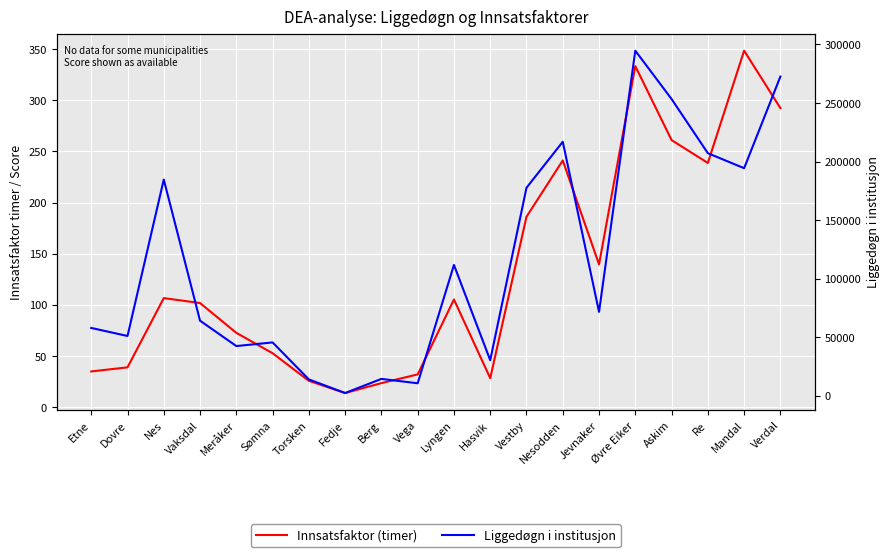

What is the sum of the Innsatsfaktor (timer) values at Øvre Eiker and Vestby?

519.6